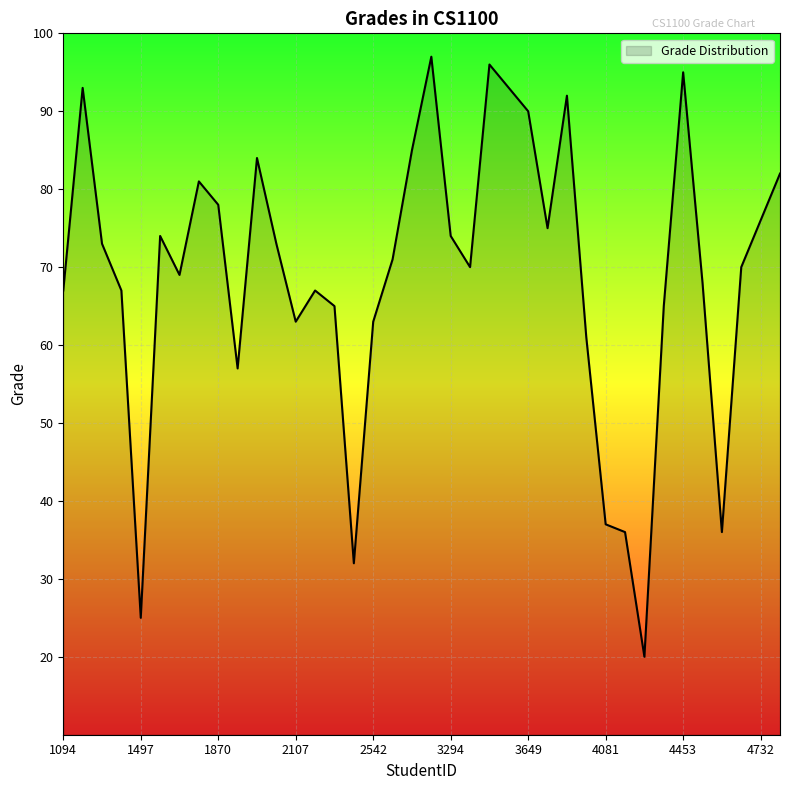

How many interior local peaks (higher than both neighbors) does the data have?

9